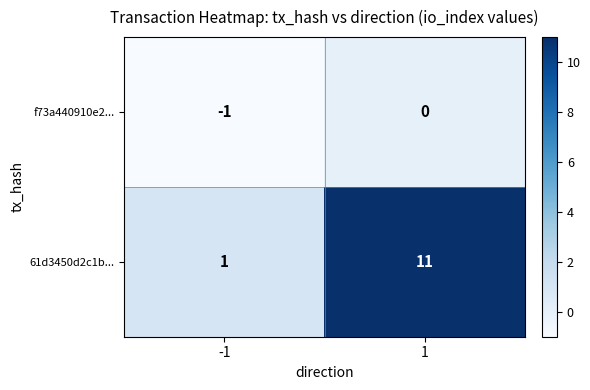

Is it true that f73a440910e2... equals -1 at 1?

False